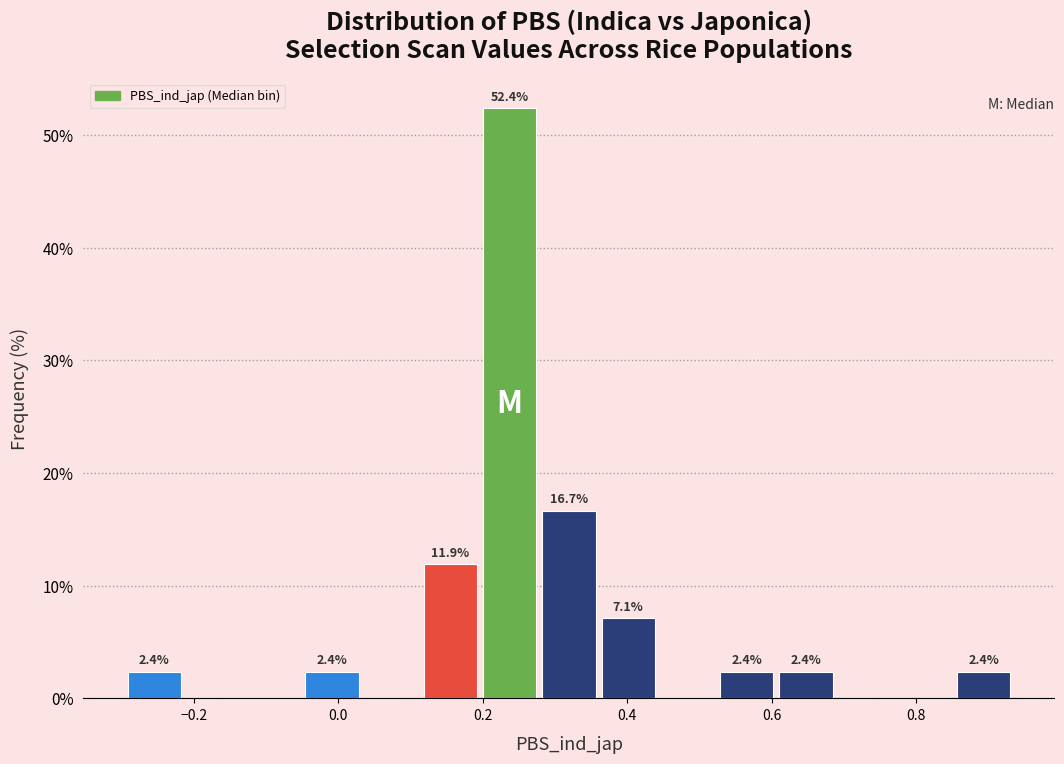

Which range on the x-axis has the tallest bar?

0.20 to 0.28